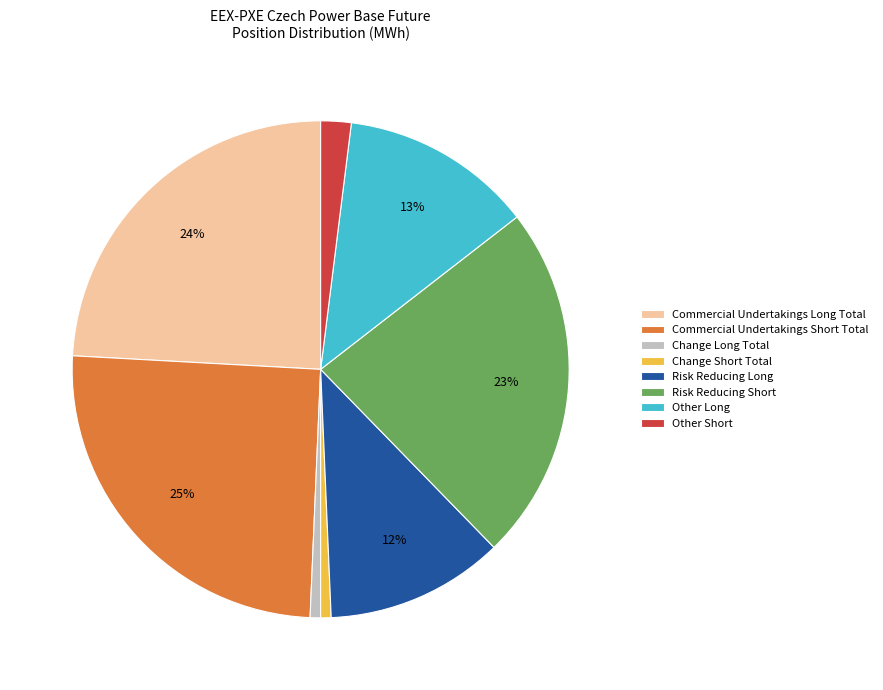

To the nearest percent, what is the combined percentage of Commercial Undertakings Long Total and Commercial Undertakings Short Total?

49%